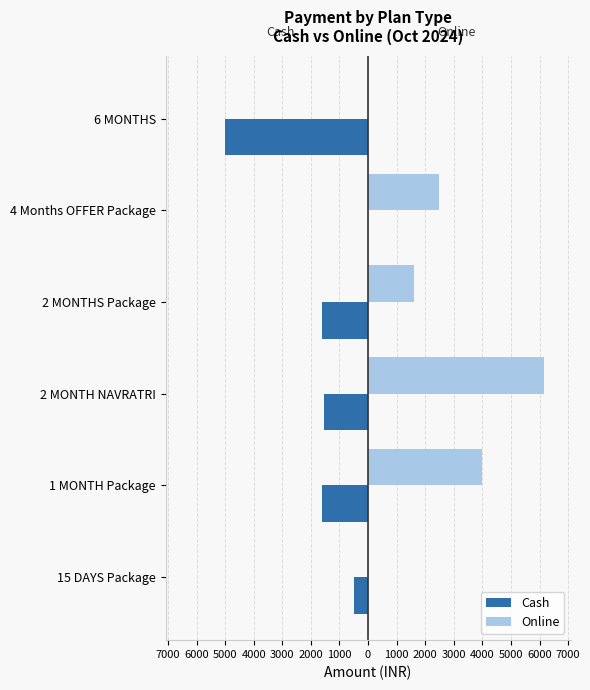

What are all the series names shown in the legend?

Cash, Online